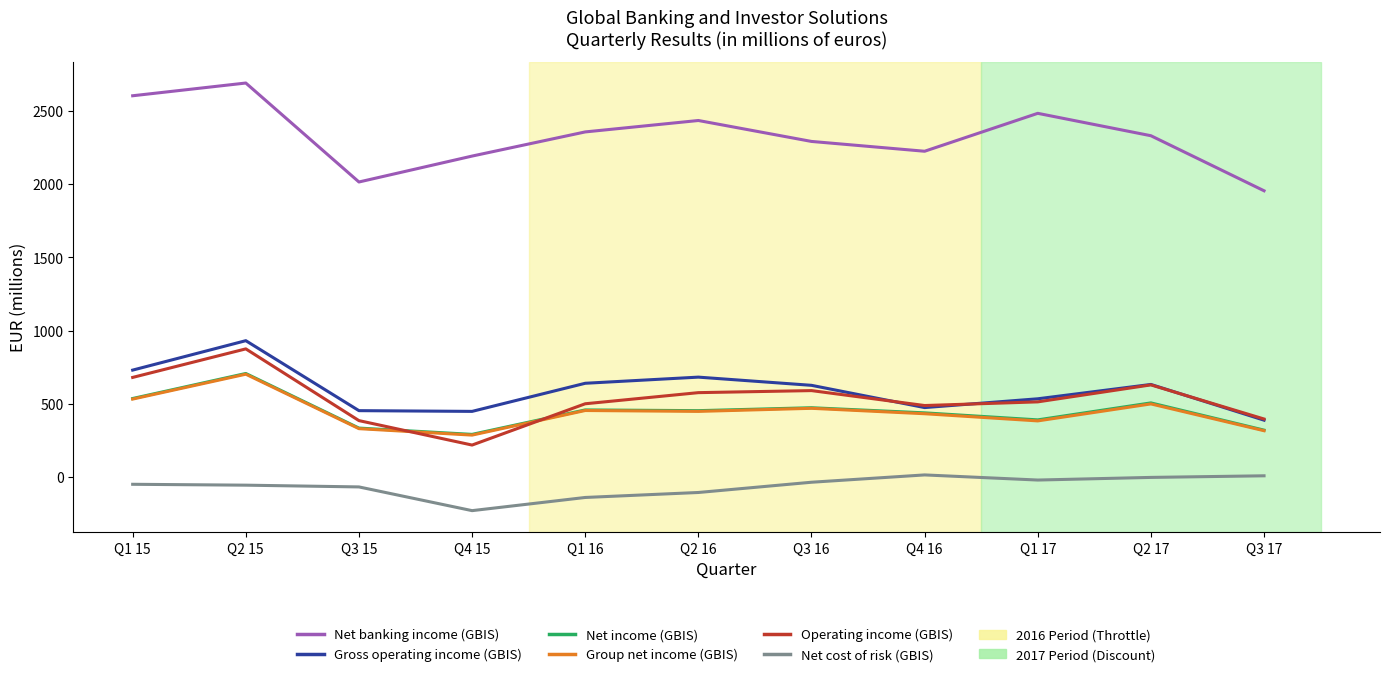

Is the value of Net cost of risk (GBIS) at Q1 15 greater than the value of Net banking income (GBIS) at Q3 15?

No